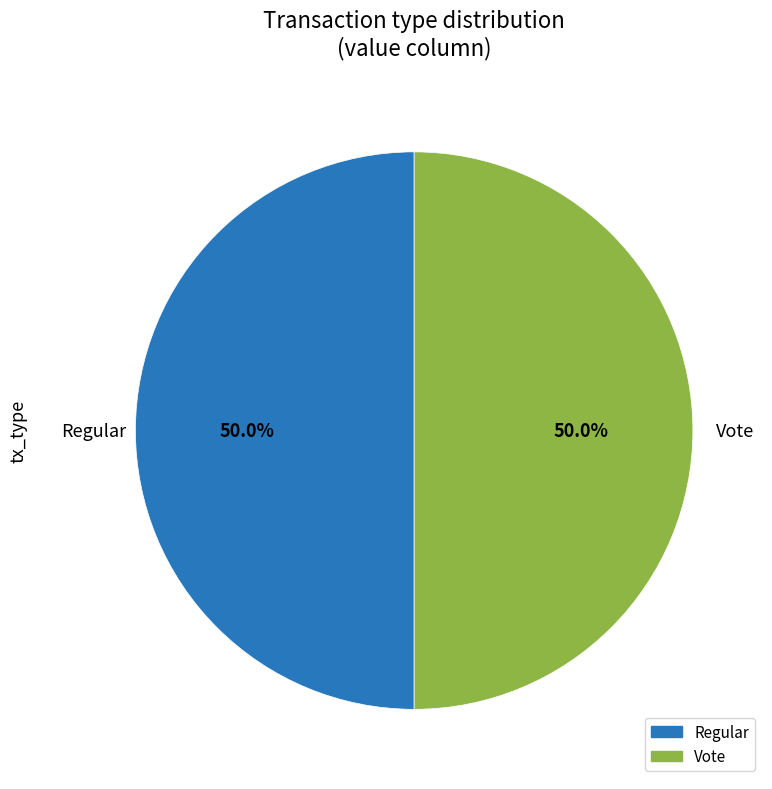

Combined, do Regular and Vote account for over 50%?

Yes